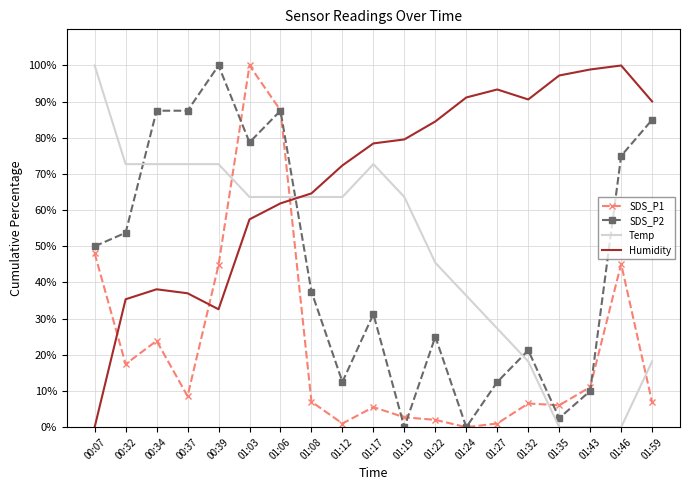

What are all the series names shown in the legend?

SDS_P1, SDS_P2, Temp, Humidity